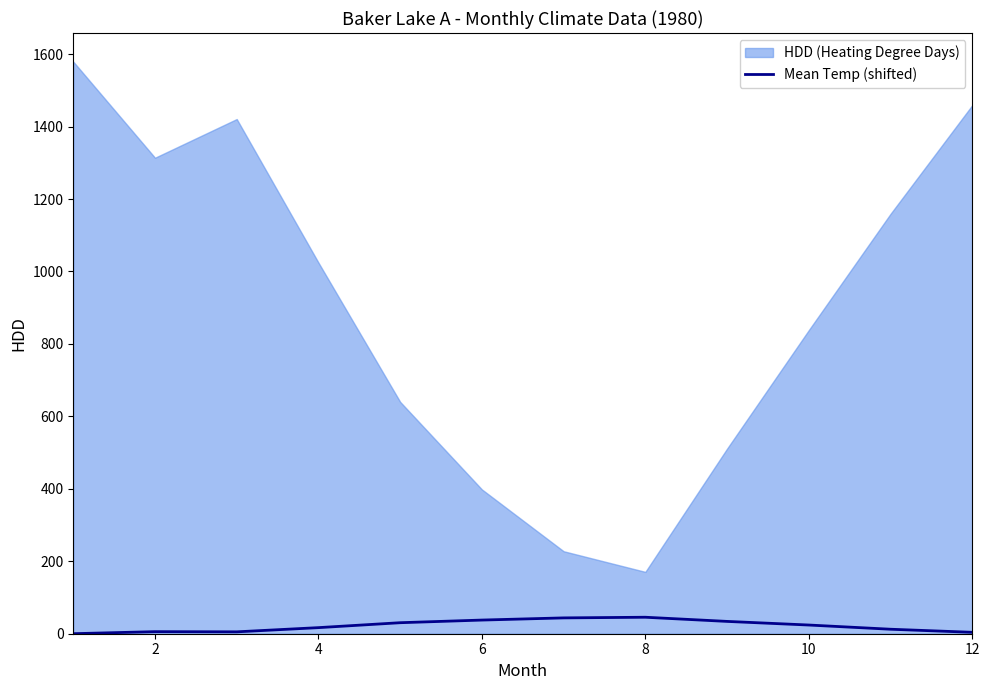

Reading left to right, extract all data points from this chart.

0.1	5.7	5.2	16.8	30.4	37.7	43.7	45.5	34.0	24.0	12.4	3.9